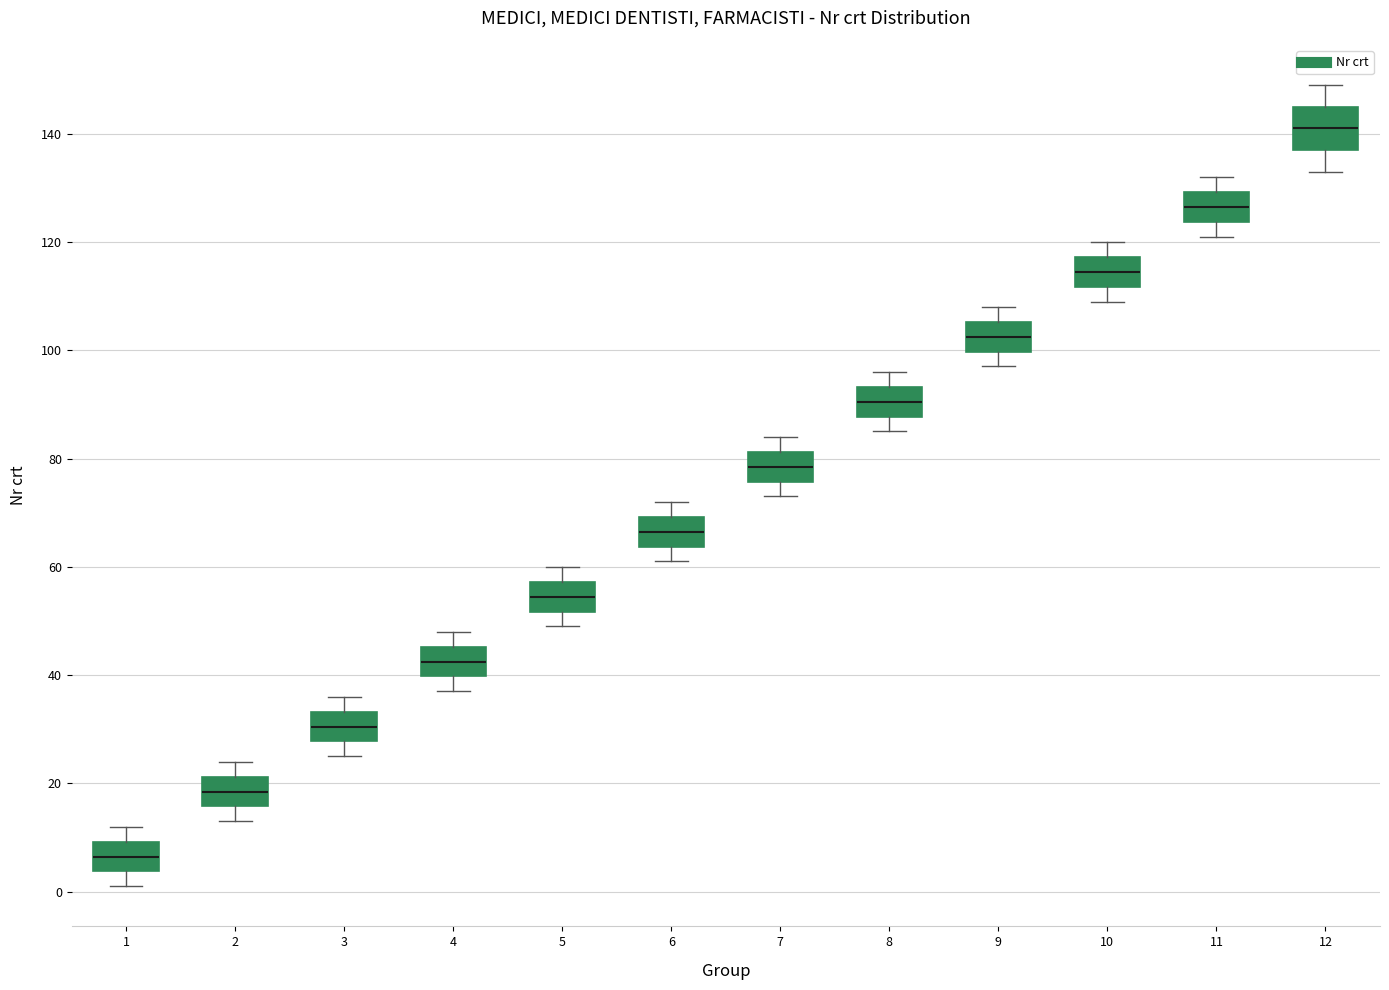

Where is the lower edge of the box at x = 5 on the y-axis? The values are not printed on the chart, so give them approximately, as read against the axis.

52